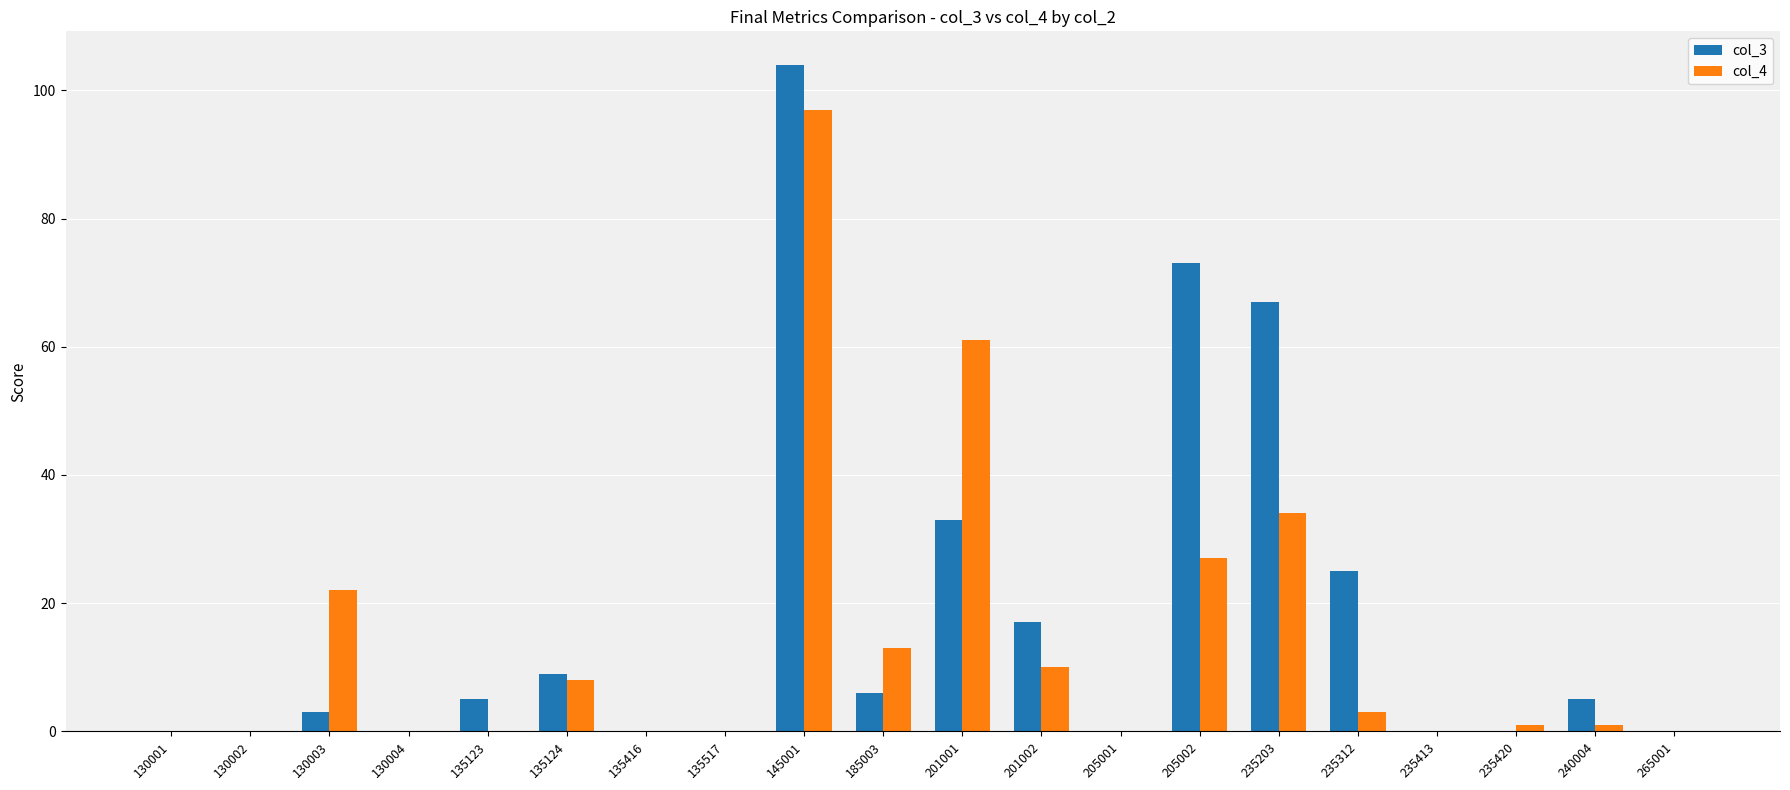

True or false: col_3 has a value of -66 at 205001.

False